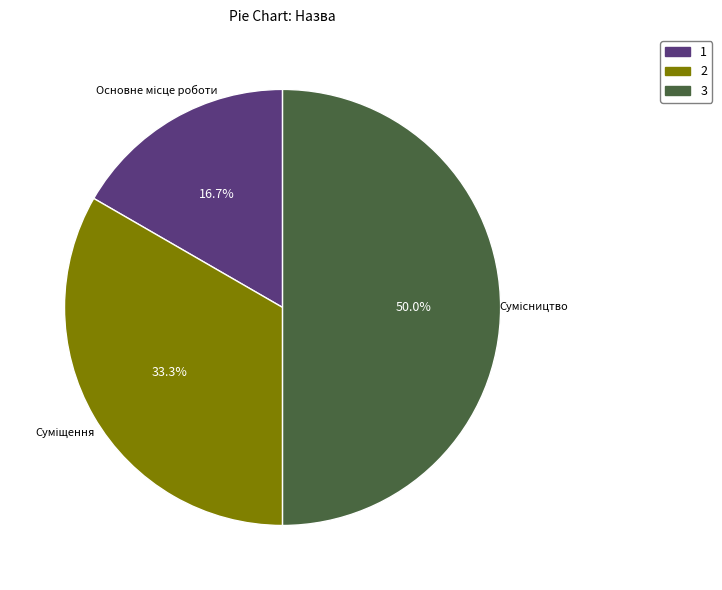

True or false: Суміщення accounts for 28% of the total.

False